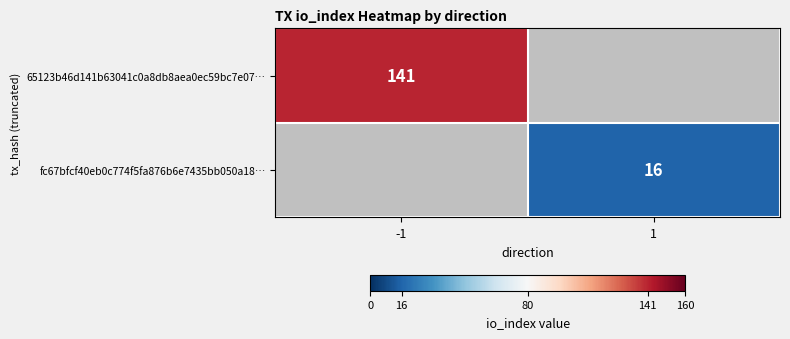

The value of 65123b46d141b63041c0a8db8aea0ec59bc7e07… at -1 is 141. True or false?

True